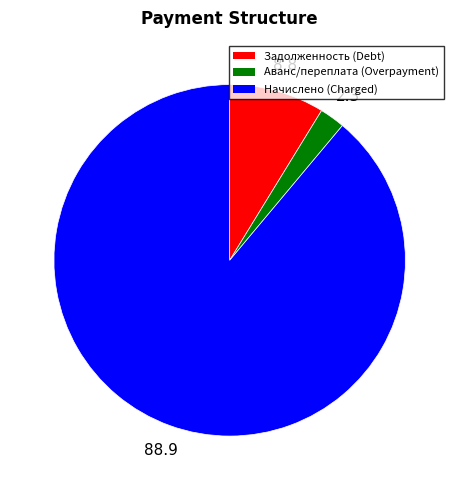

Is there a majority slice in this chart?

Yes